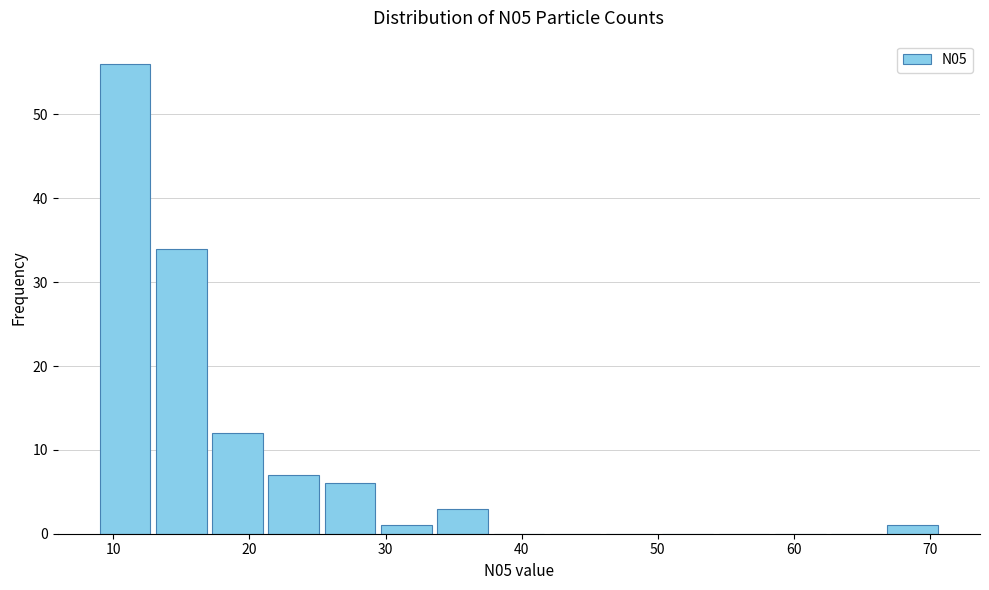

Which range on the x-axis has the tallest bar?

9 to 13